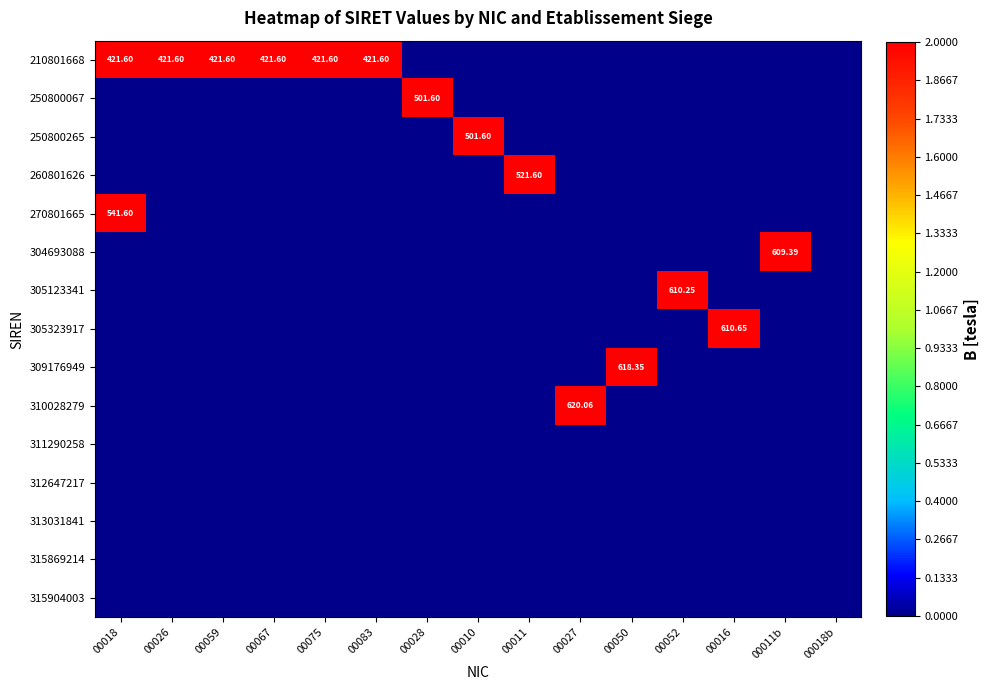

Which has a higher value, 00075 or 00083?

00083